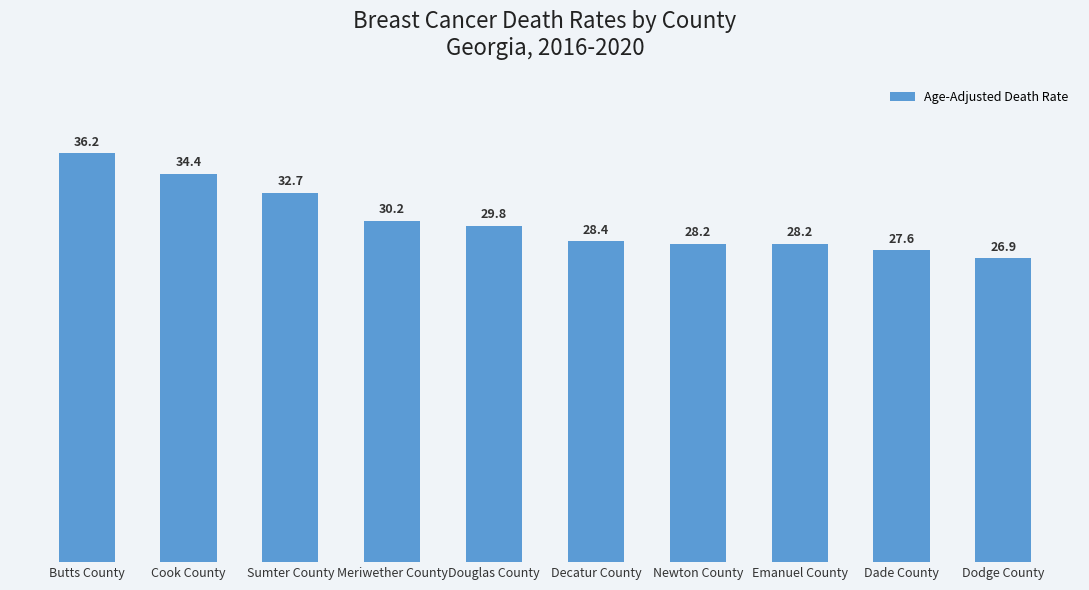

What is the label of the 1st bar from the right?

Dodge County